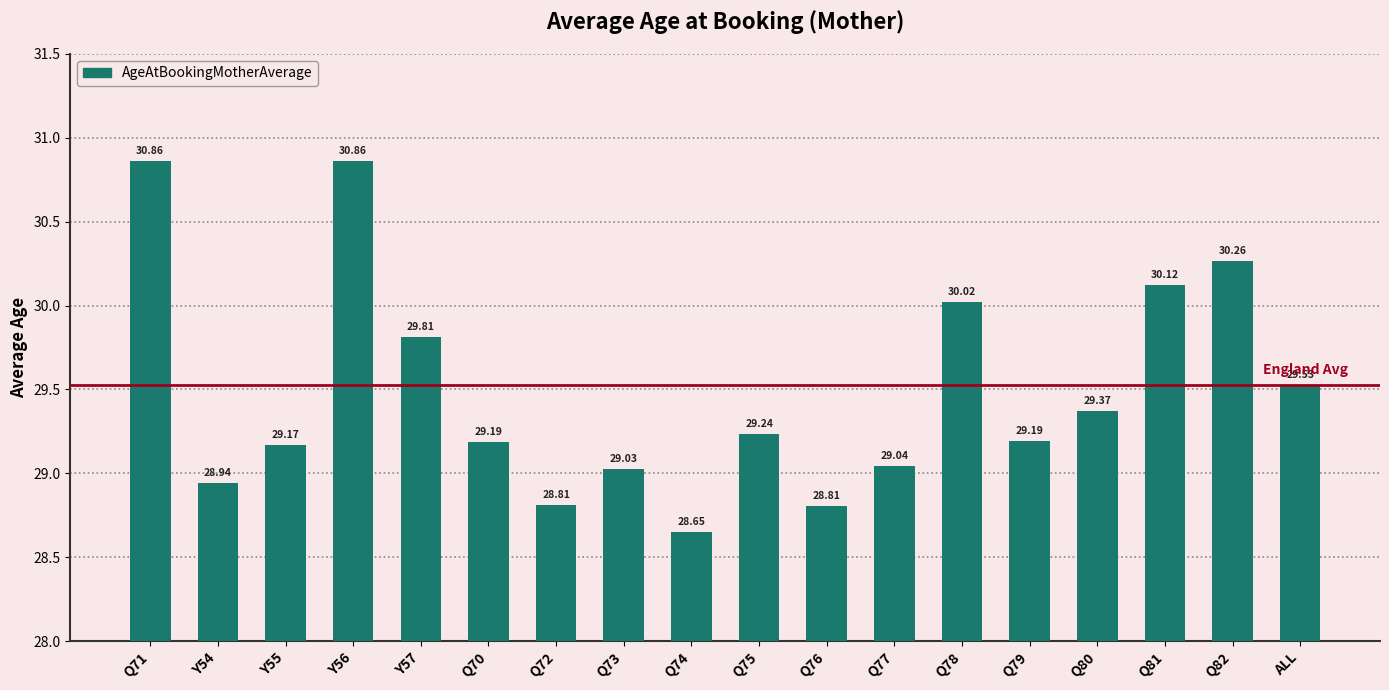

Which has a higher value, Q71 or Q72?

Q71